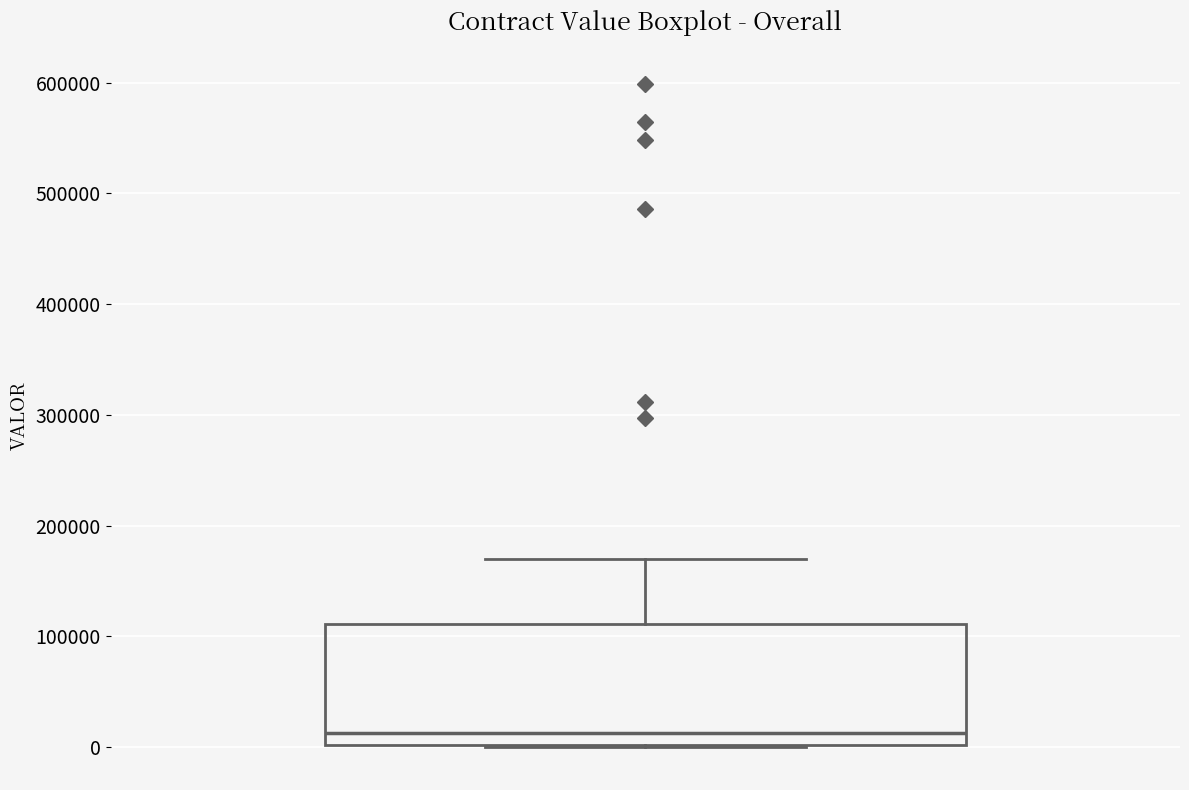

Transcribe this box plot: give where the median line is, the range the box spans, and where the two whiskers end, as read against the y-axis. The values are not printed on the chart, so give them approximately, as read against the axis.

median 10000, box 0 to 110000, whiskers 0 to 170000